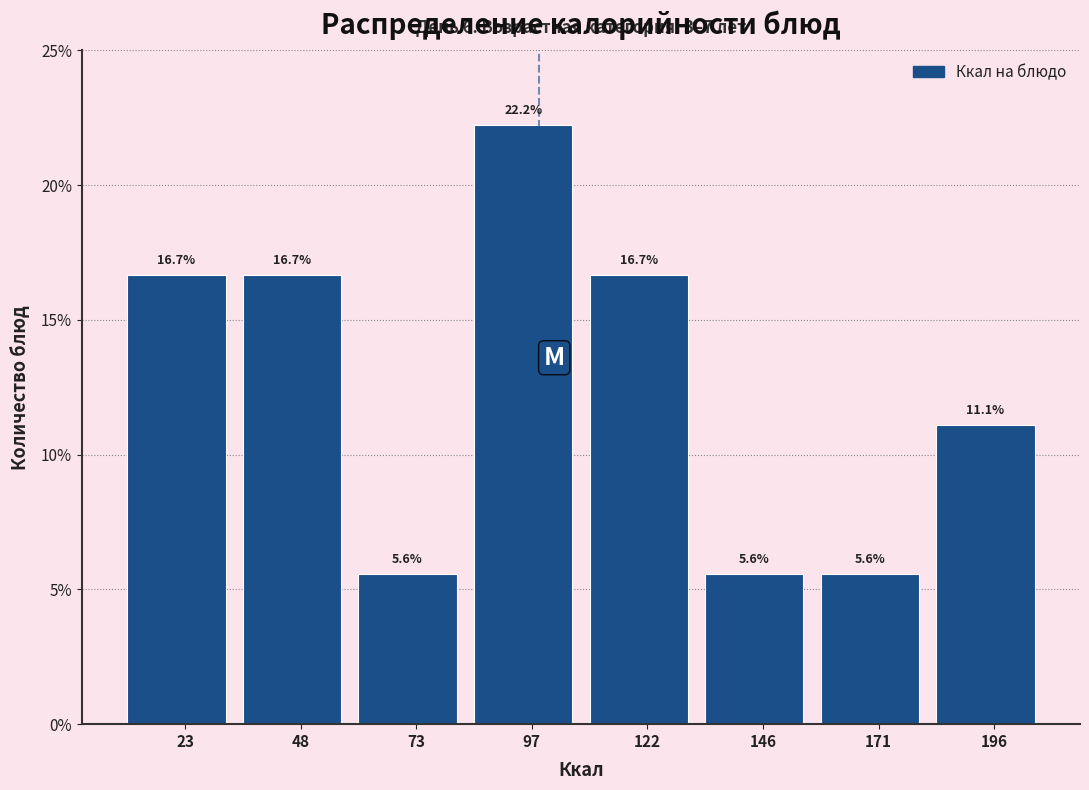

Reading left to right, list every bar in this chart as the range it spans on the x-axis followed by its height. The bar edges are not printed on the chart, so give them approximately, as read against the axis.

10 to 35: 16.7
35 to 60: 16.7
60 to 85: 5.6
85 to 110: 22.2
110 to 135: 16.7
135 to 160: 5.6
160 to 185: 5.6
185 to 210: 11.1